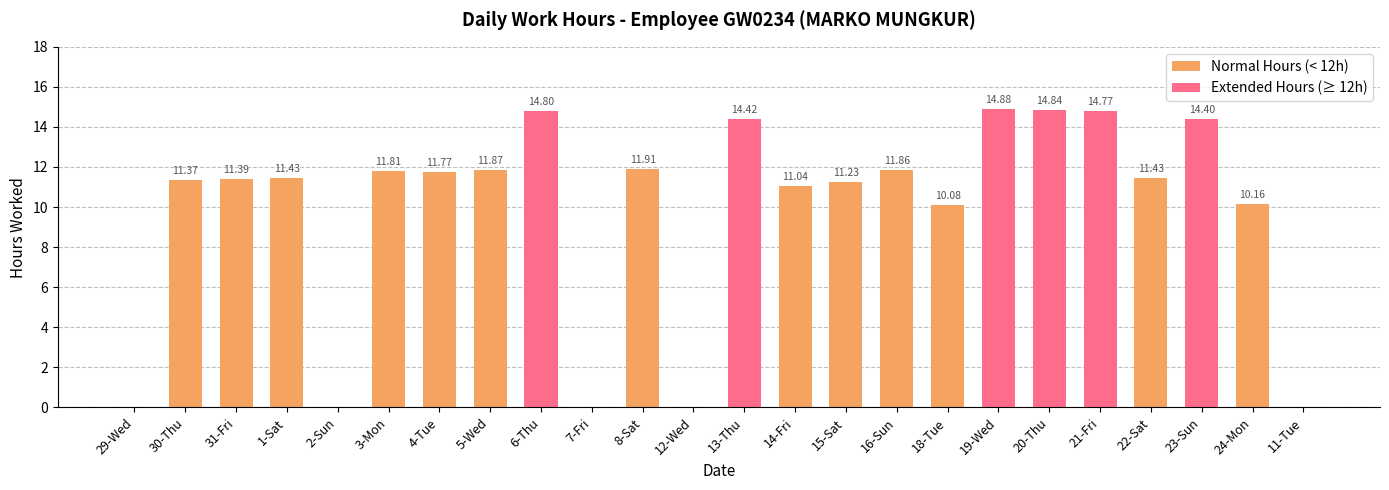

What is the value of the 11th bar from the left?

11.9